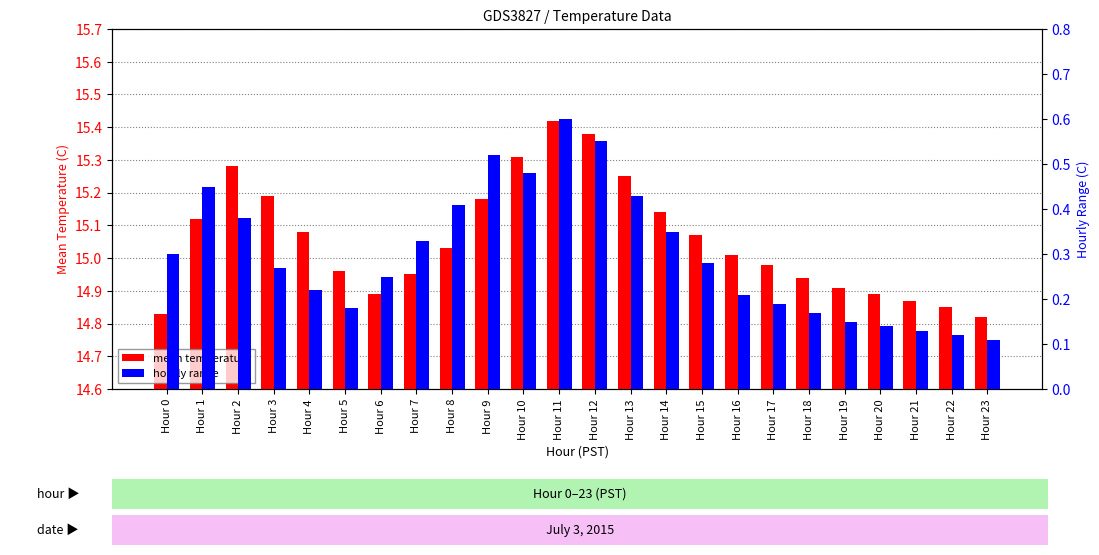

Reading right to left, transcribe all the data shown in this chart.

mean temperature: Hour 23=14.8	Hour 22=14.8	Hour 21=14.9	Hour 20=14.9	Hour 19=14.9	Hour 18=14.9	Hour 17=15.0	Hour 16=15.0	Hour 15=15.1	Hour 14=15.1	Hour 13=15.2	Hour 12=15.4	Hour 11=15.4	Hour 10=15.3	Hour 9=15.2	Hour 8=15.0	Hour 7=14.9	Hour 6=14.9	Hour 5=15.0	Hour 4=15.1	Hour 3=15.2	Hour 2=15.3	Hour 1=15.1	Hour 0=14.8
hourly range: Hour 23=0.1	Hour 22=0.1	Hour 21=0.1	Hour 20=0.1	Hour 19=0.1	Hour 18=0.2	Hour 17=0.2	Hour 16=0.2	Hour 15=0.3	Hour 14=0.3	Hour 13=0.4	Hour 12=0.6	Hour 11=0.6	Hour 10=0.5	Hour 9=0.5	Hour 8=0.4	Hour 7=0.3	Hour 6=0.2	Hour 5=0.2	Hour 4=0.2	Hour 3=0.3	Hour 2=0.4	Hour 1=0.5	Hour 0=0.3